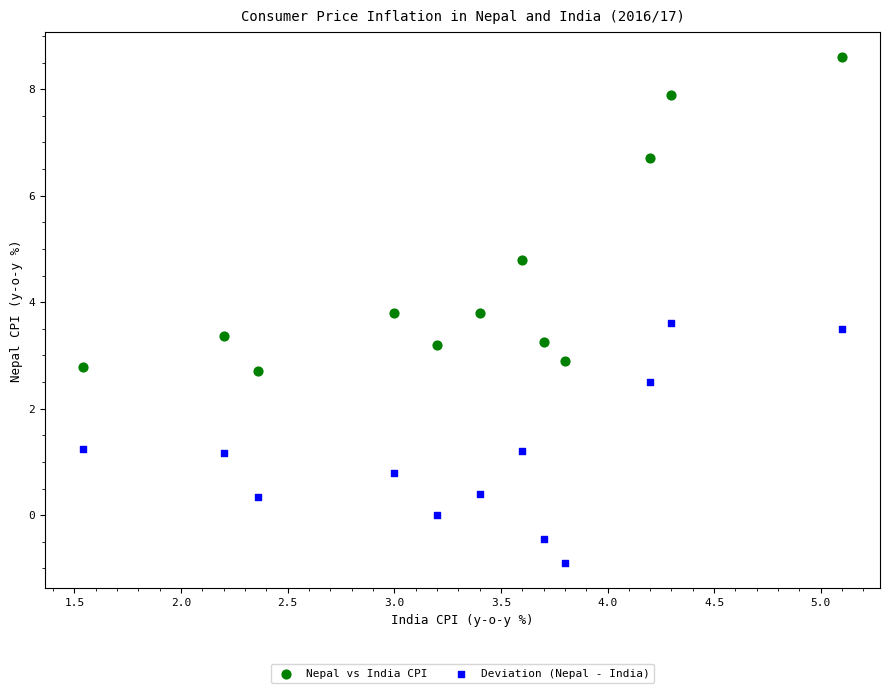

Across all data points, what is the range of Y values (max minus min)?

9.5